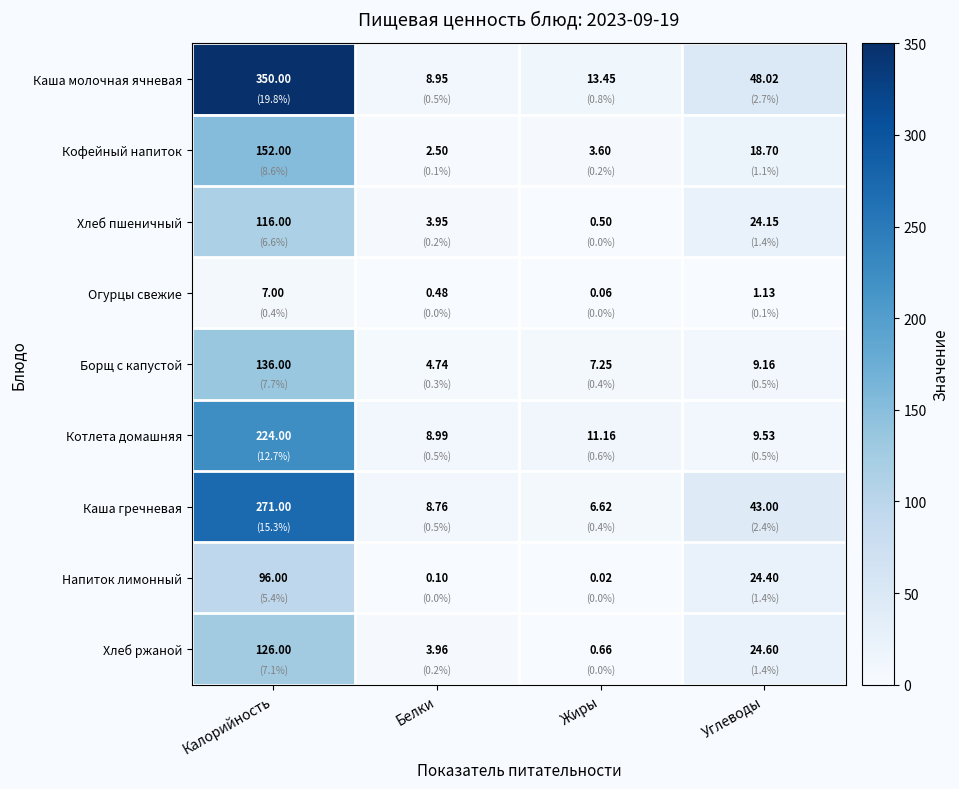

At which label does Каша гречневая first exceed 43?

Калорийность